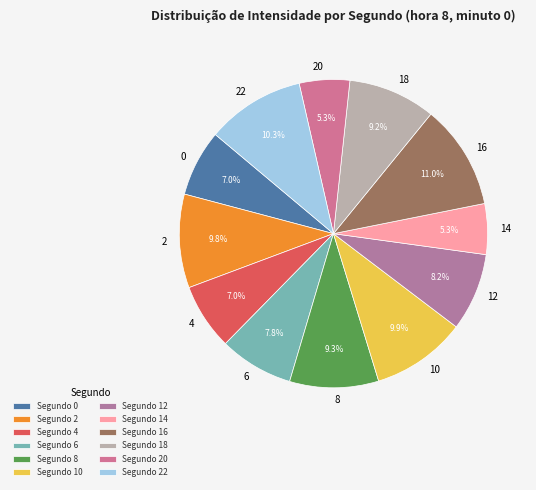

How many slices are in this pie chart?

12